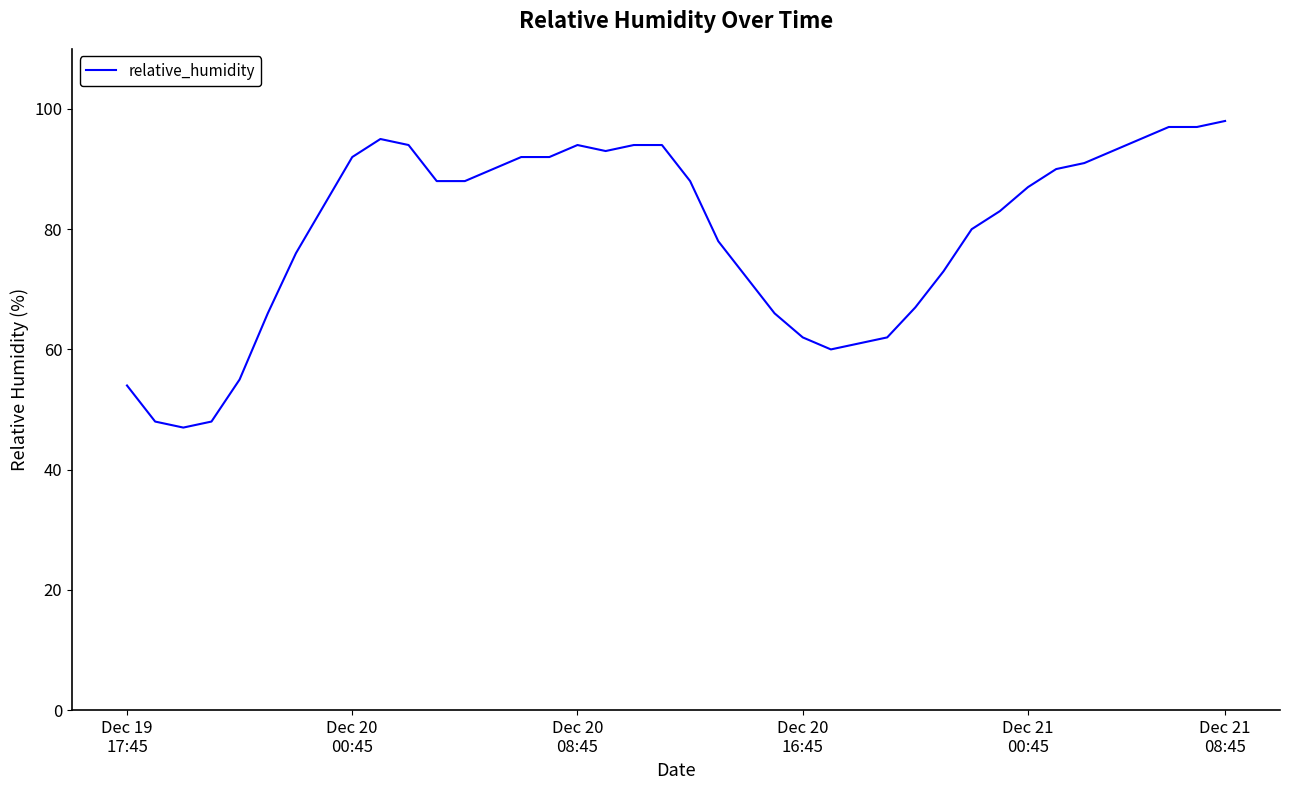

What is the maximum value shown in the chart?

98